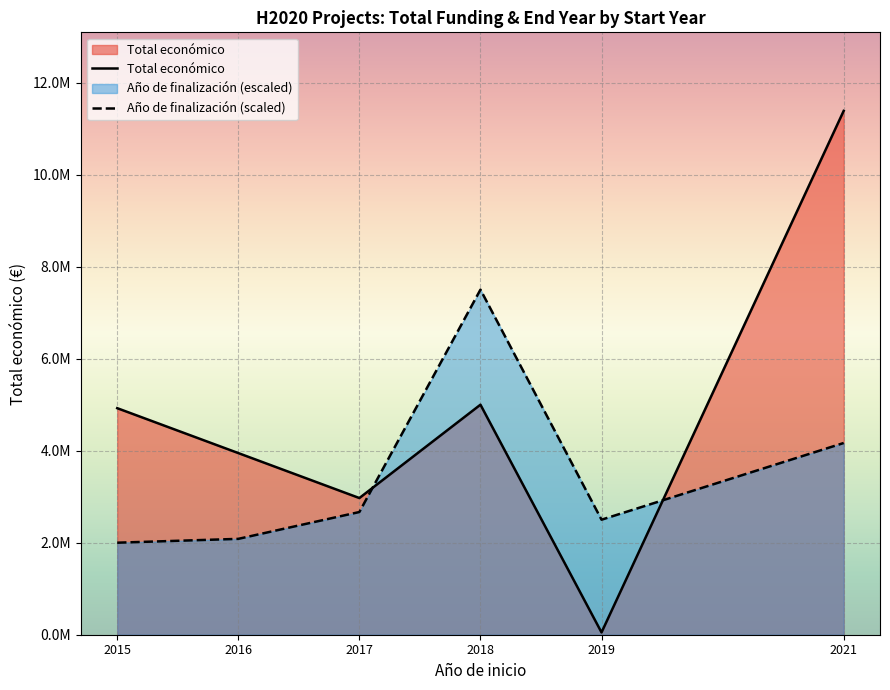

How many data points does each series have?

6